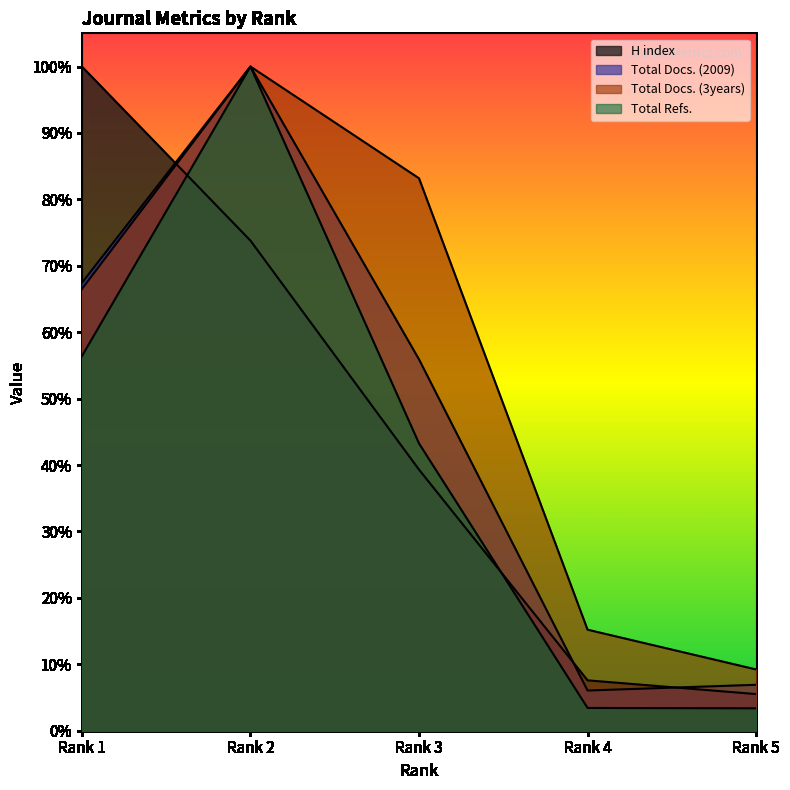

How many lines are shown in the chart?

4